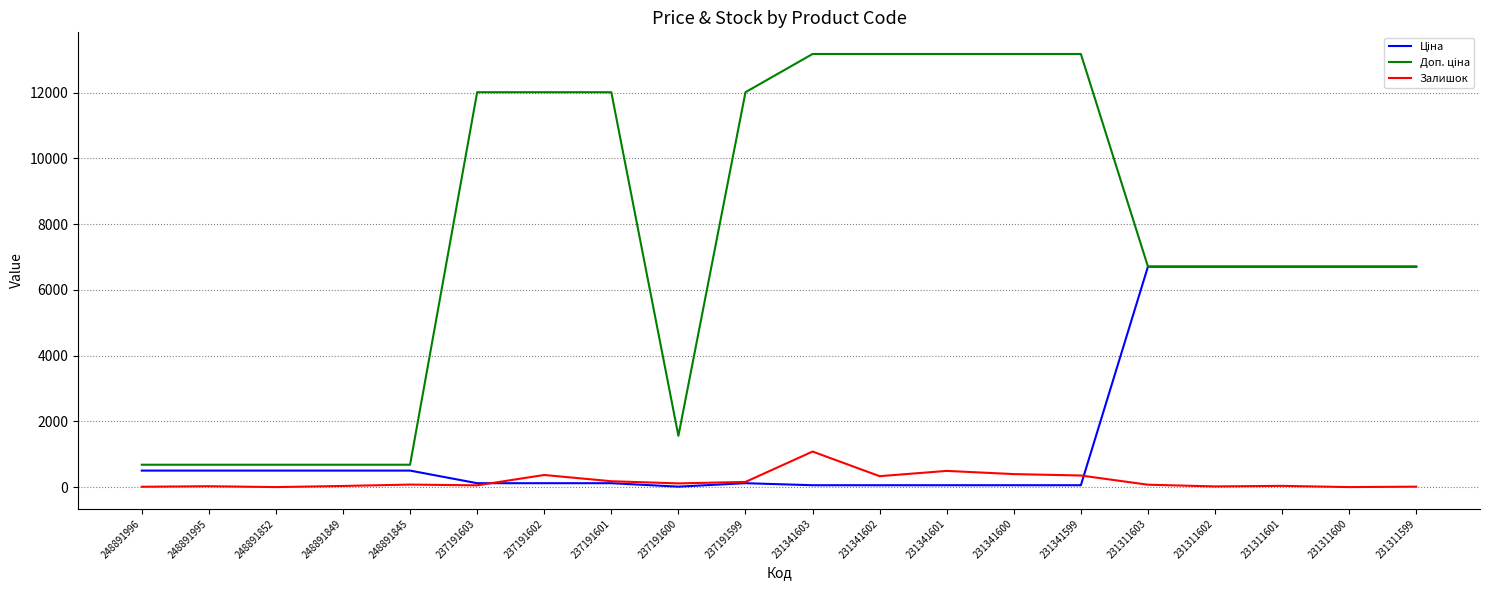

Which category has the lowest value in the Залишок series?

248891852